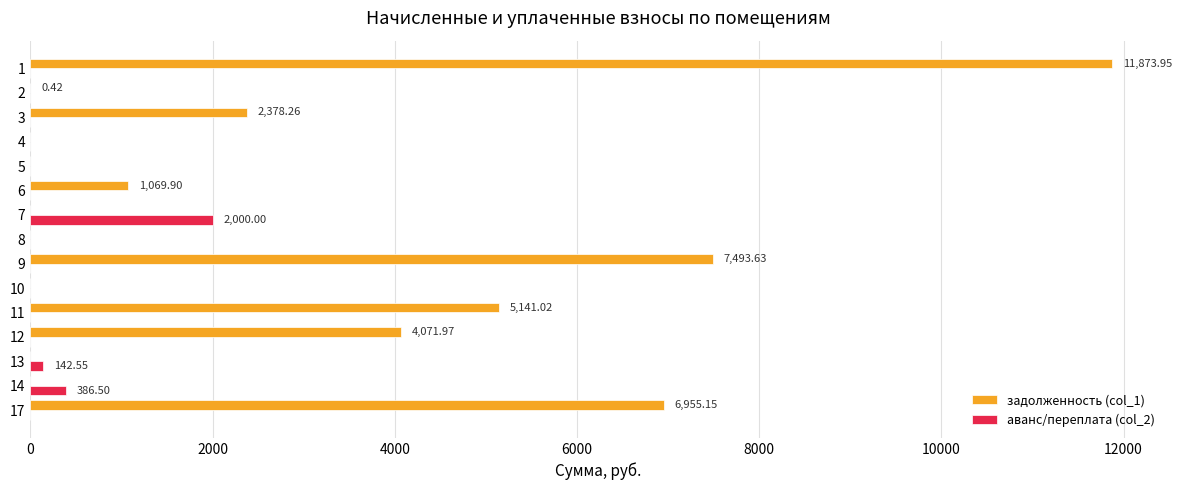

Which series has the largest total across all categories?

задолженность (col_1)